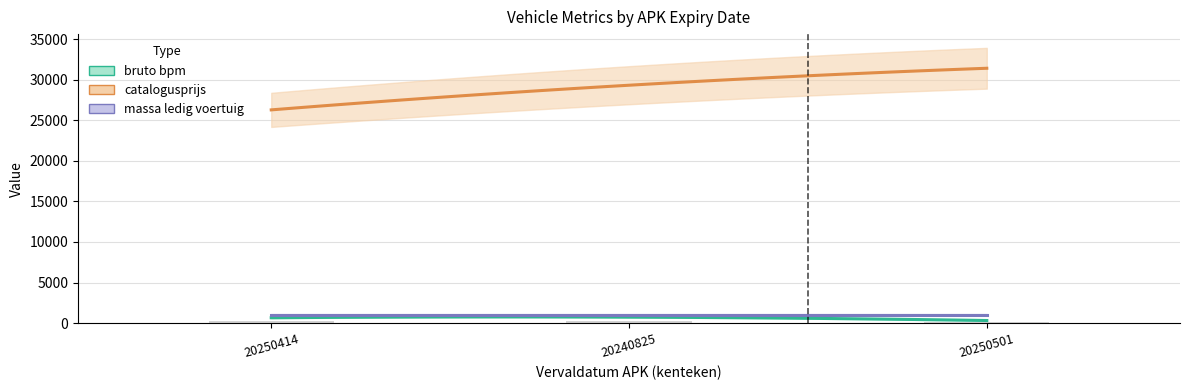

What is the lowest value of the bruto_bpm series?

320